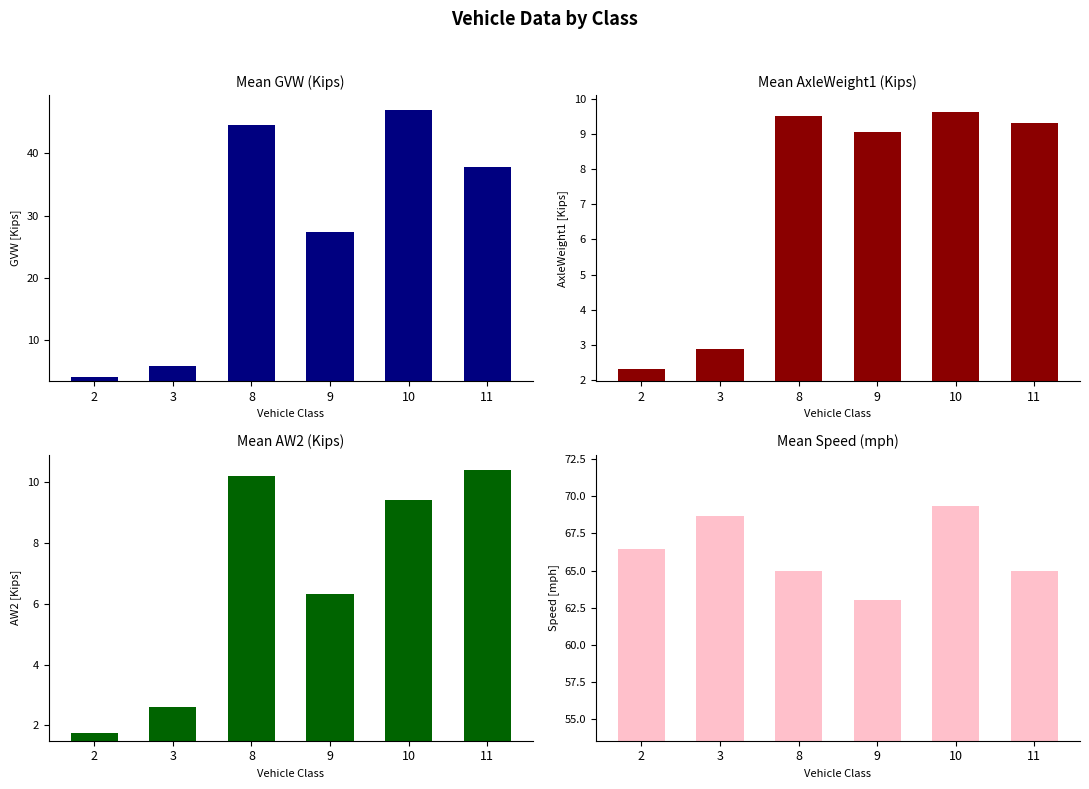

What is the spread (max minus min) of values at 10?

59.9